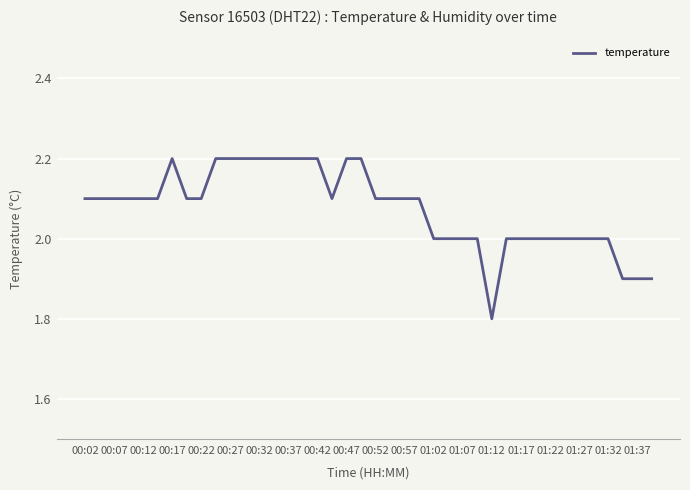

What is the difference between the maximum and minimum values?

0.4